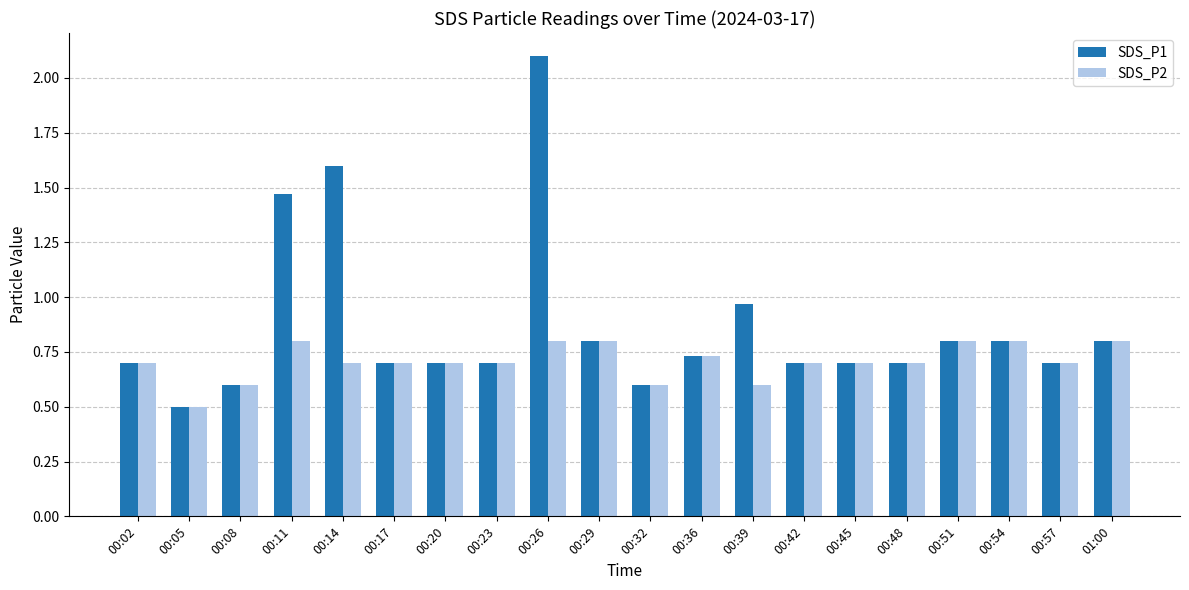

True or false: SDS_P2 has a value of 0.1 at 00:05.

False